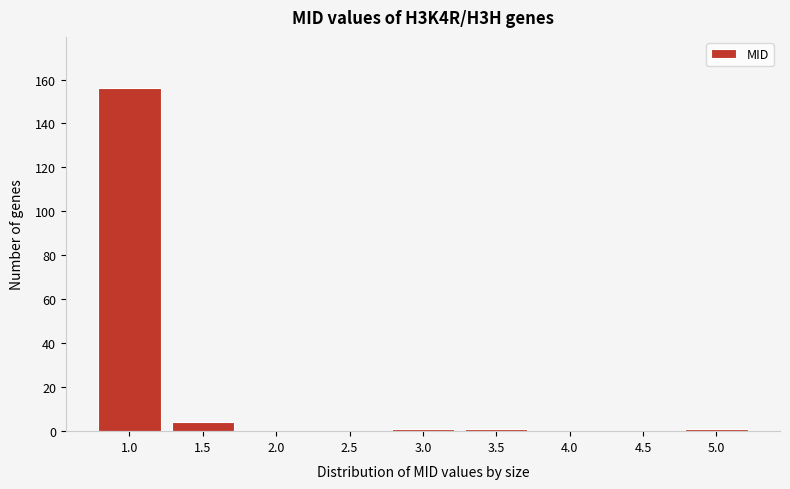

Reading left to right, extract all data points from this chart.

1.0=156	1.5=4	2.0=0	2.5=0	3.0=1	3.5=1	4.0=0	4.5=0	5.0=1